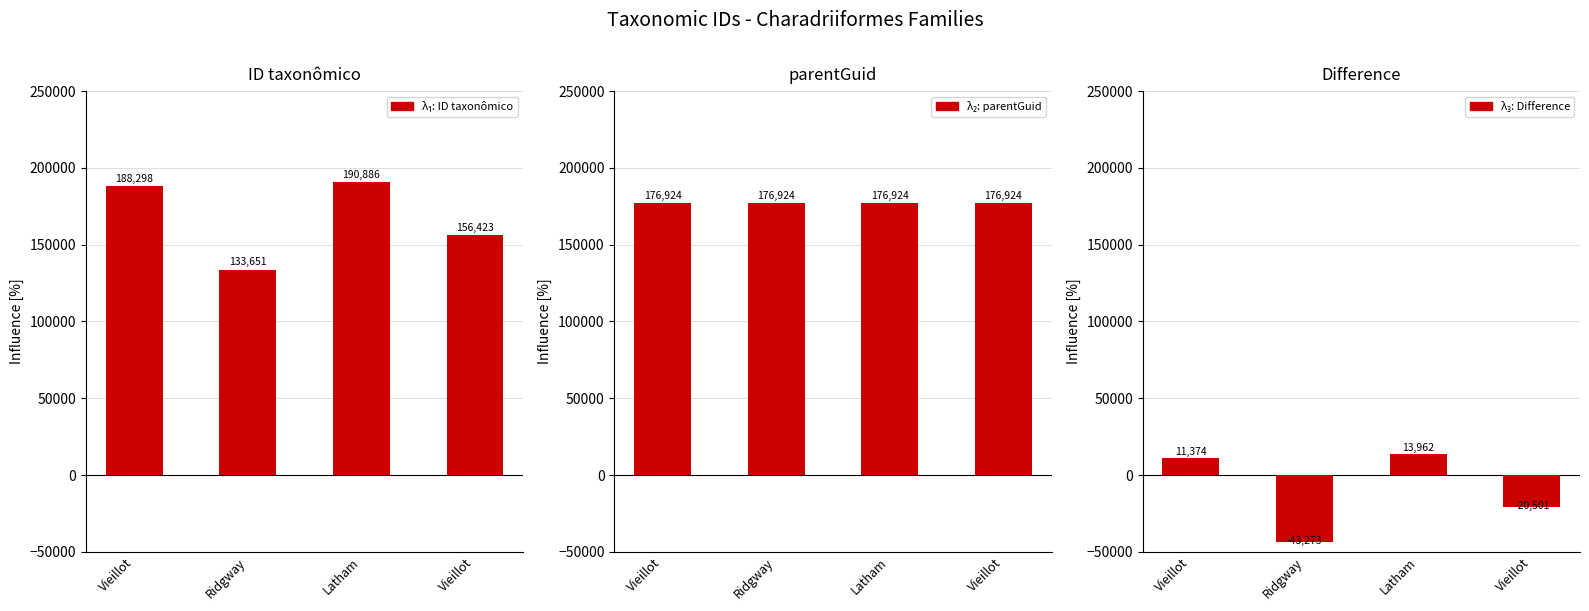

What is the lowest value of the Difference series?

-43273